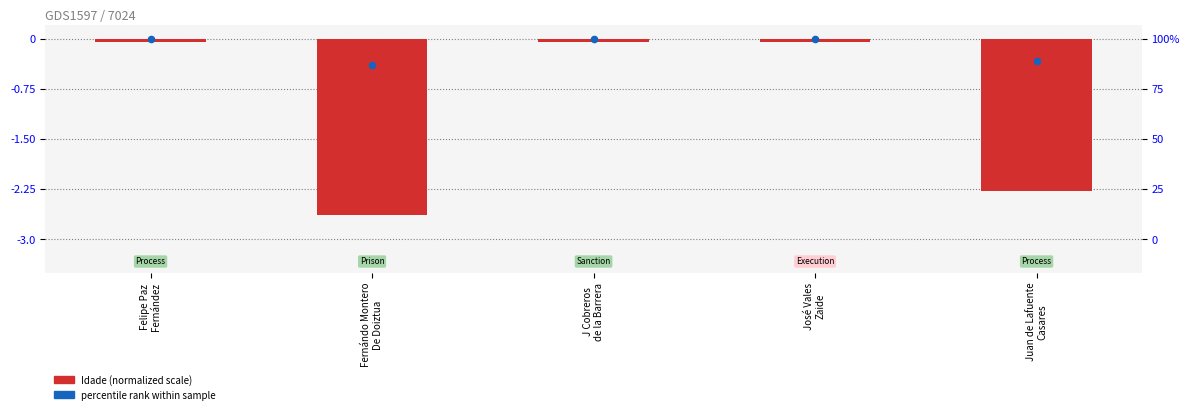

Between Juan de Lafuente
Casares and Felipe Paz
Fernández, which is larger?

Felipe Paz
Fernández